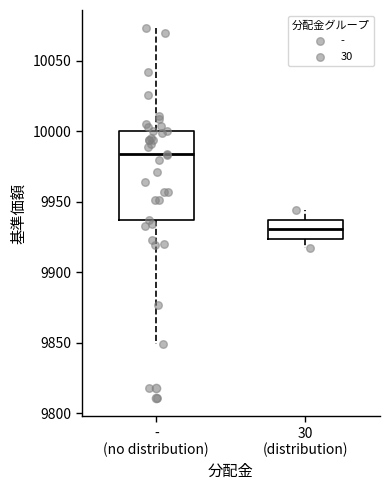

Comparing the boxes themselves (not the whiskers), which one is the tallest?

- (no distribution)